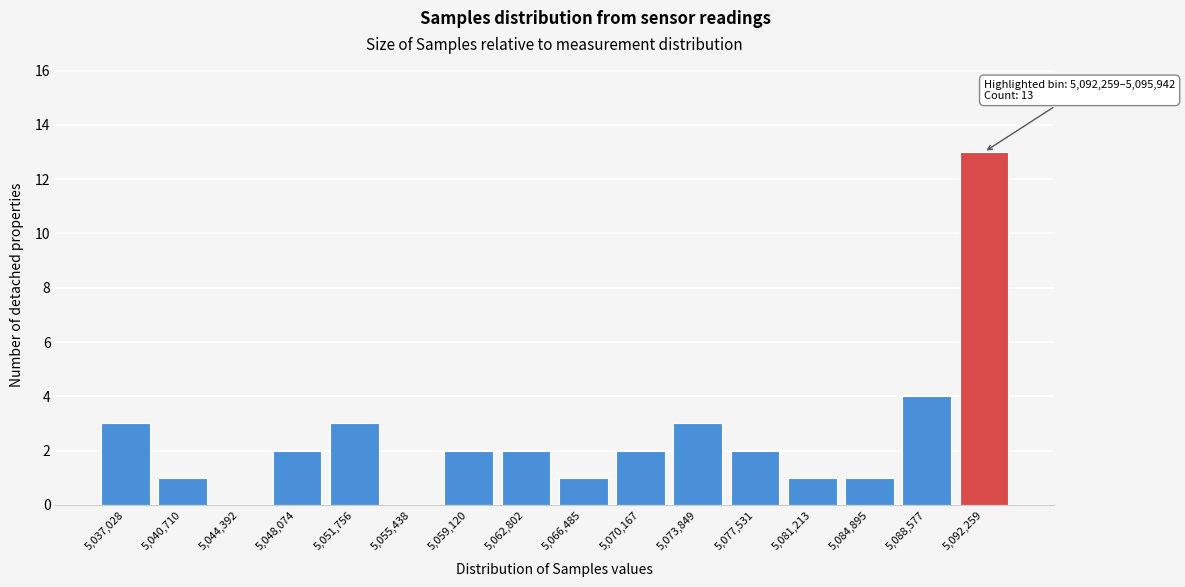

Reading left to right, extract all data points from this chart.

5,037,028=3	5,040,710=1	5,044,392=0	5,048,074=2	5,051,756=3	5,055,438=0	5,059,120=2	5,062,802=2	5,066,485=1	5,070,167=2	5,073,849=3	5,077,531=2	5,081,213=1	5,084,895=1	5,088,577=4	5,092,259=13